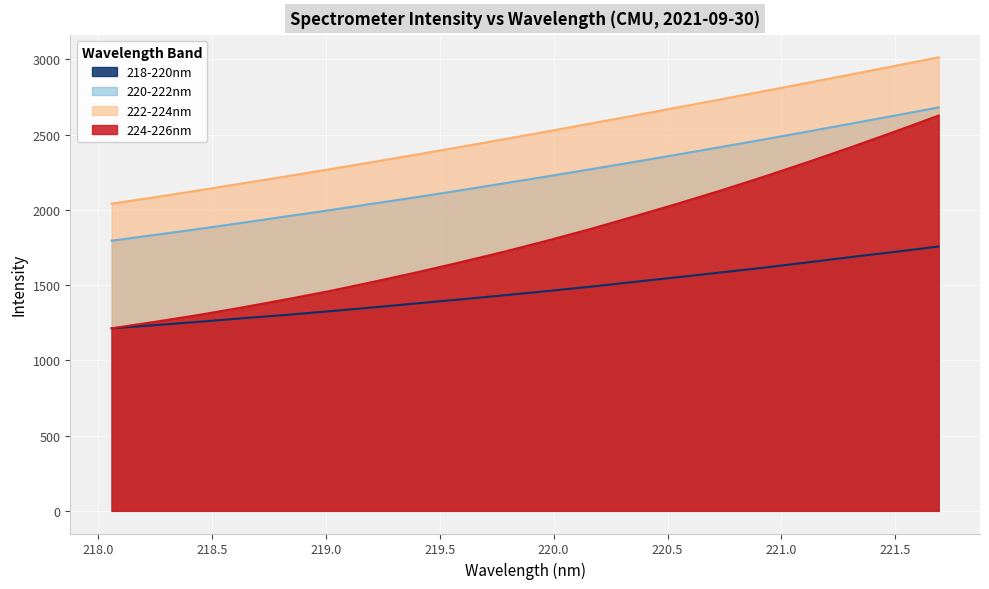

Reading left to right, list all the values displayed in this chart.

218-220nm: 218.0596=1213.2	218.2508=1234.2	218.442=1256.1	218.6332=1279.7	218.8244=1301.8	219.0156=1326.4	219.2067=1351.8	219.3979=1378.5	219.589=1404.9	219.7801=1432.0	219.9712=1460.2	220.1623=1489.7	220.3533=1521.3	220.5444=1552.6	220.7354=1584.4	220.9264=1616.9	221.1174=1651.5	221.3083=1687.2	221.4993=1721.2	221.6902=1756.6
220-222nm: 218.0596=1795.2	218.2508=1833.7	218.442=1873.2	218.6332=1914.2	218.8244=1956.4	219.0156=1997.8	219.2067=2041.5	219.3979=2084.3	219.589=2129.7	219.7801=2175.9	219.9712=2222.2	220.1623=2270.0	220.3533=2318.5	220.5444=2367.8	220.7354=2417.9	220.9264=2469.0	221.1174=2521.0	221.3083=2574.0	221.4993=2627.0	221.6902=2681.0
222-224nm: 218.0596=2041.5	218.2508=2084.3	218.442=2129.7	218.6332=2175.9	218.8244=2222.2	219.0156=2270.0	219.2067=2318.5	219.3979=2367.8	219.589=2417.9	219.7801=2469.0	219.9712=2521.0	220.1623=2574.0	220.3533=2627.0	220.5444=2681.0	220.7354=2735.0	220.9264=2790.0	221.1174=2845.0	221.3083=2901.0	221.4993=2957.0	221.6902=3014.0
224-226nm: 218.0596=1213.2	218.2508=1256.1	218.442=1301.8	218.6332=1351.8	218.8244=1404.9	219.0156=1460.2	219.2067=1521.3	219.3979=1584.4	219.589=1651.5	219.7801=1721.2	219.9712=1795.2	220.1623=1873.2	220.3533=1956.4	220.5444=2041.5	220.7354=2129.7	220.9264=2222.2	221.1174=2318.5	221.3083=2417.9	221.4993=2521.0	221.6902=2627.0